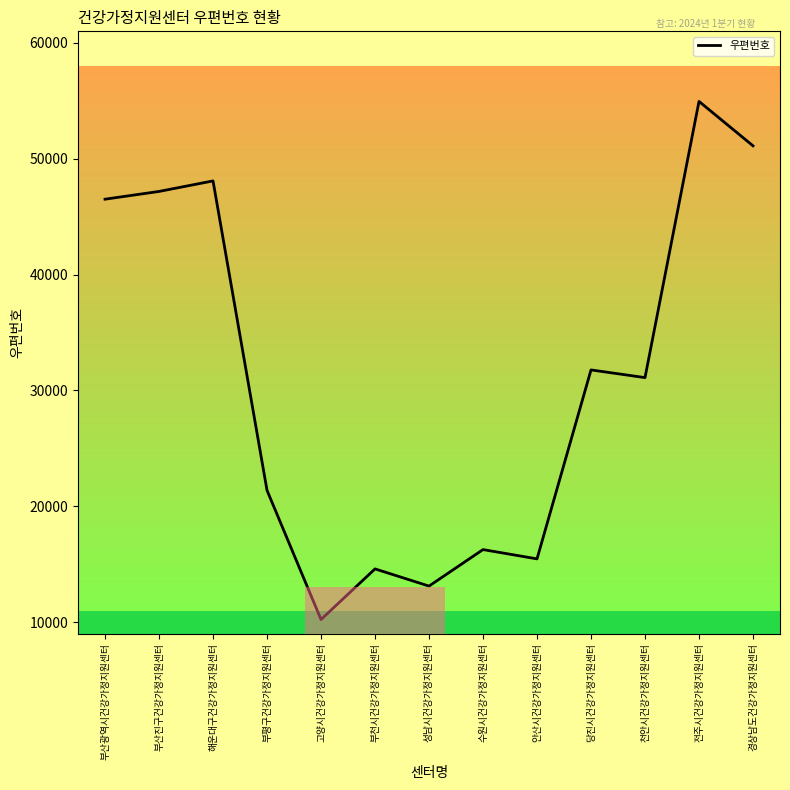

What is the sum of all values?

401761